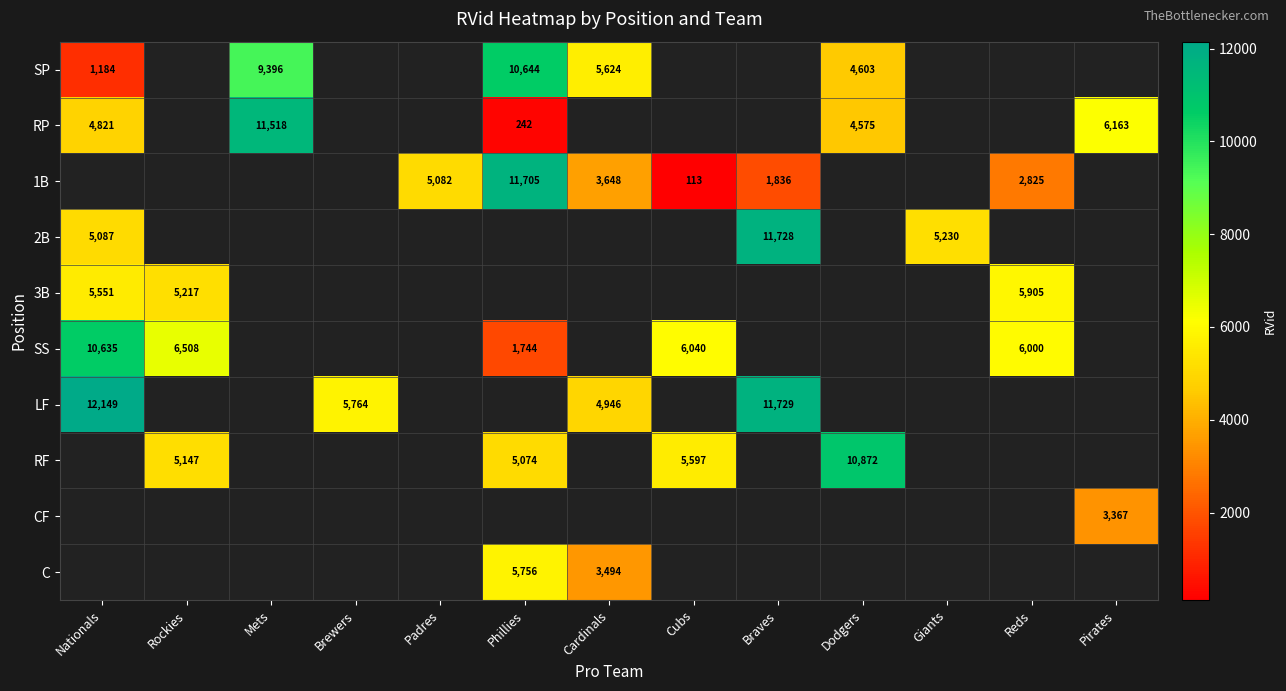

The value of 1B at Phillies is 7686. True or false?

False